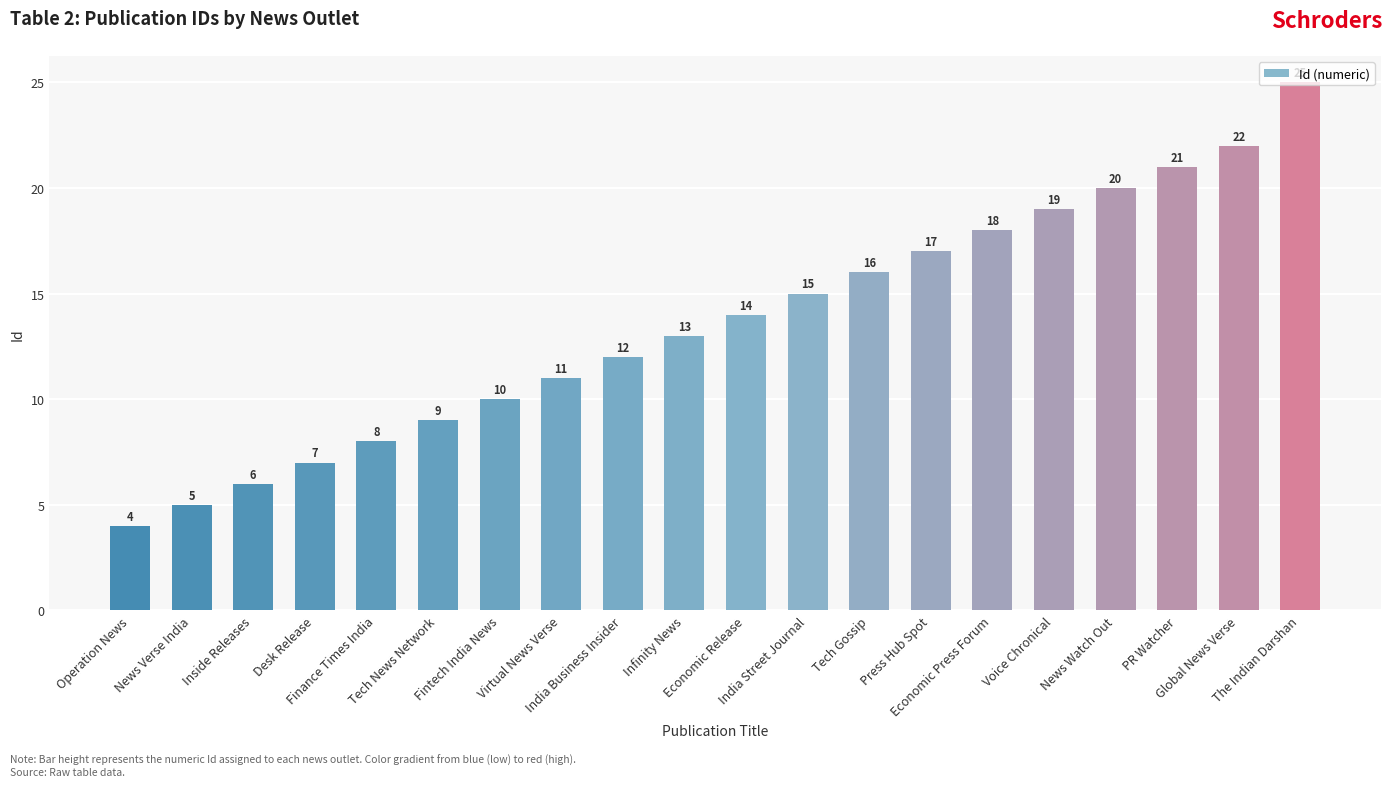

Reading left to right, transcribe all the data shown in this chart.

4	5	6	7	8	9	10	11	12	13	14	15	16	17	18	19	20	21	22	25